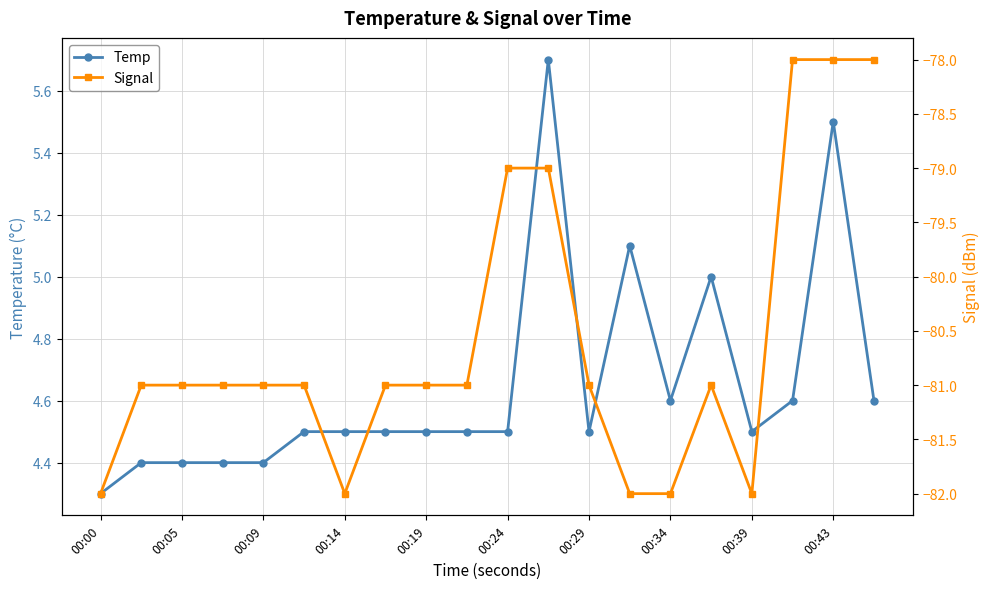

Which category has the lowest value in the Temp series?

00:00